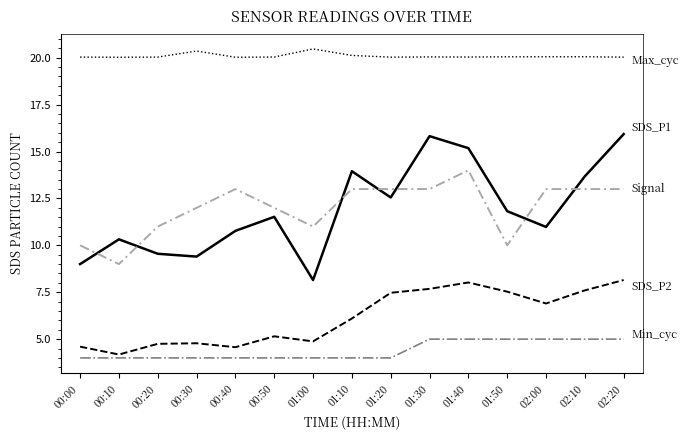

Does the chart have visible grid lines?

No